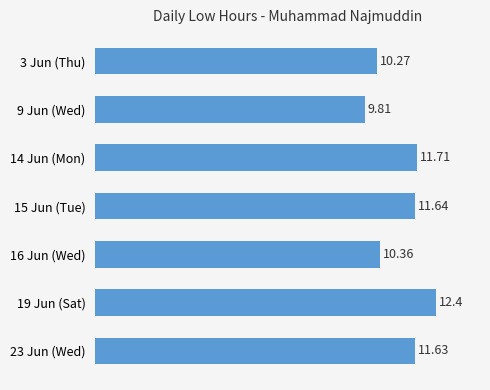

What is the difference between the values at 19 Jun (Sat) and 3 Jun (Thu)?

2.1